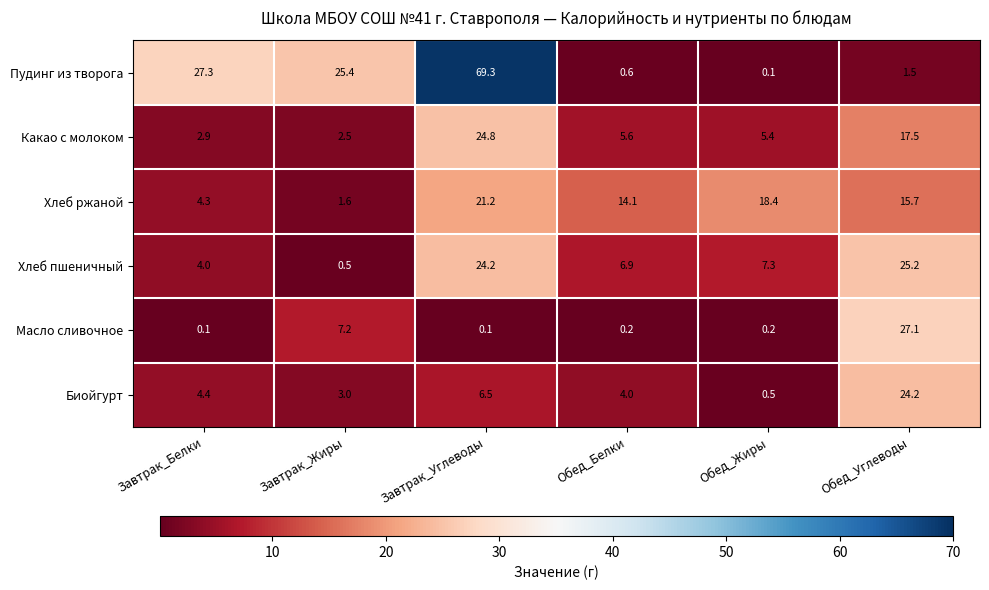

What is the minimum value shown in the chart?

0.1